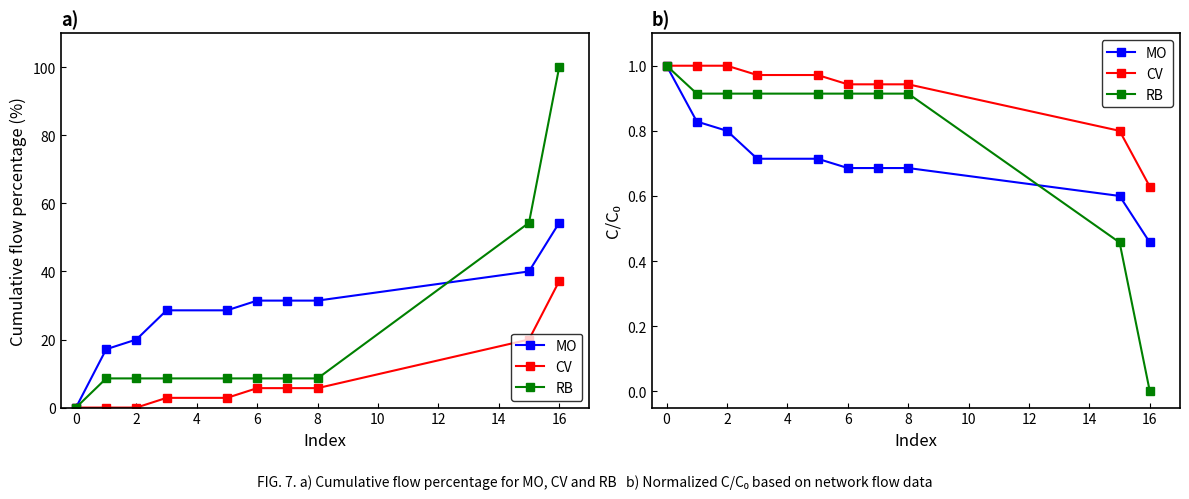

List the series in order of their peak value, lowest first.

MO, CV, RB